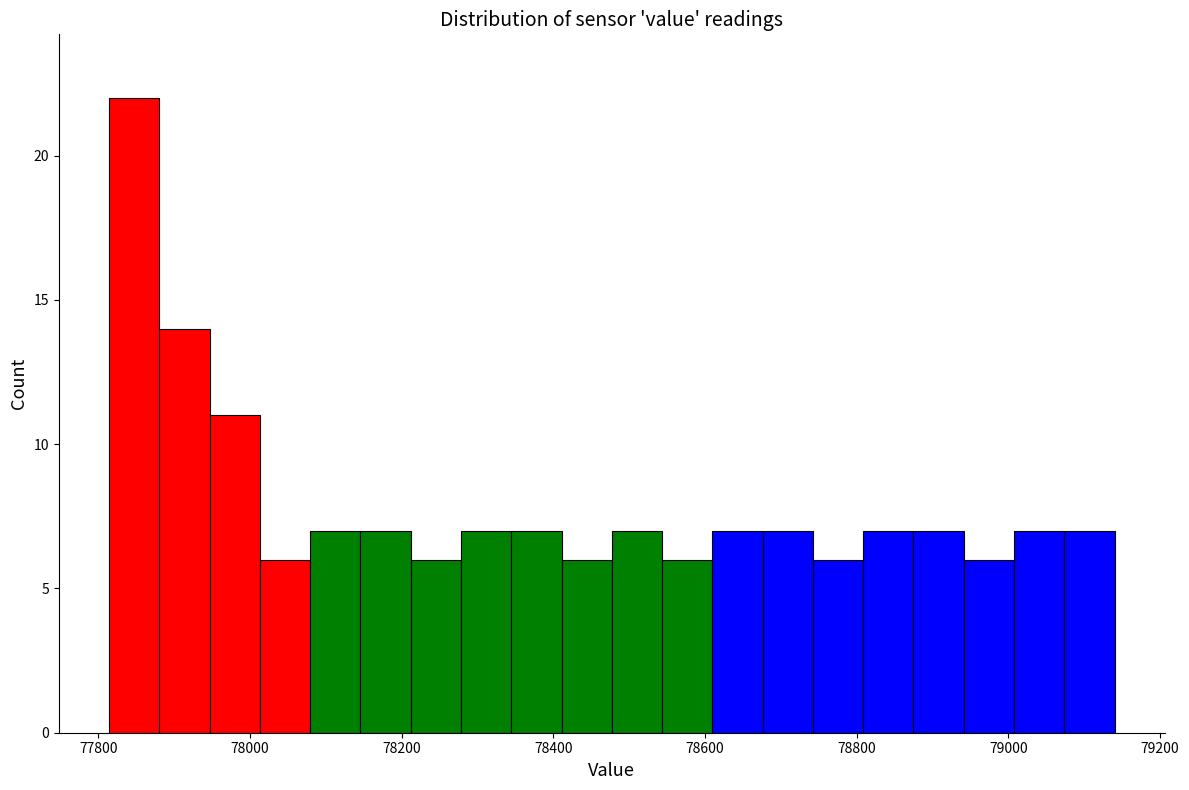

Around what value on the x-axis is the tallest bar? Give the approximate position of its centre, as read against the axis.

77840